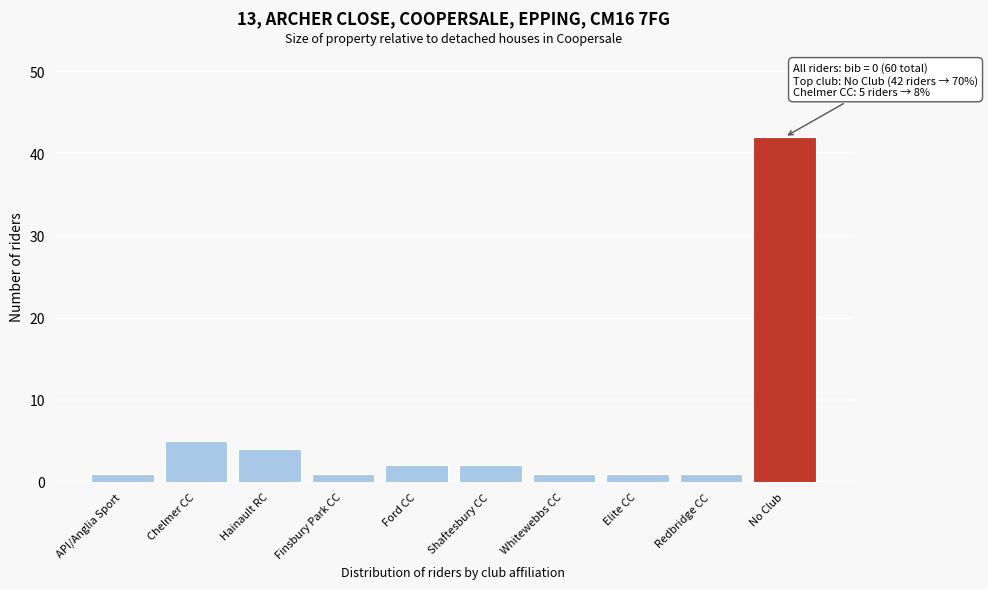

Reading left to right, transcribe all the data shown in this chart.

API/Anglia Sport=1	Chelmer CC=5	Hainault RC=4	Finsbury Park CC=1	Ford CC=2	Shaftesbury CC=2	Whitewebbs CC=1	Elite CC=1	Redbridge CC=1	No Club=42